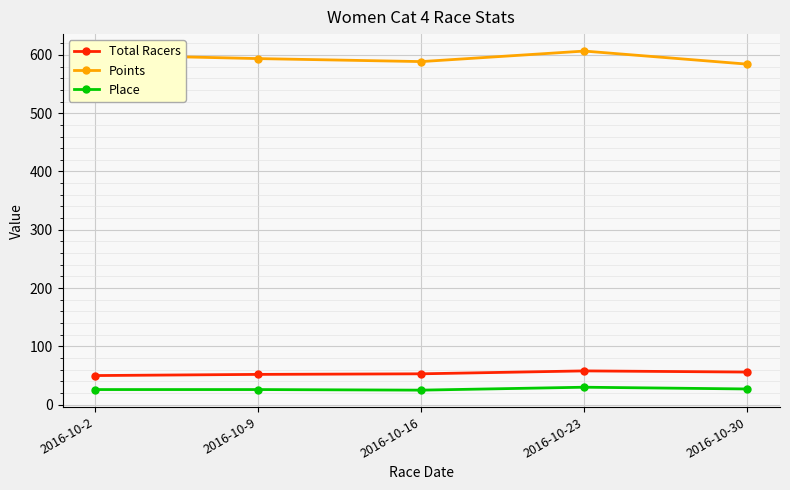

What is the difference between the Points values at 2016-10-9 and 2016-10-16?

5.1